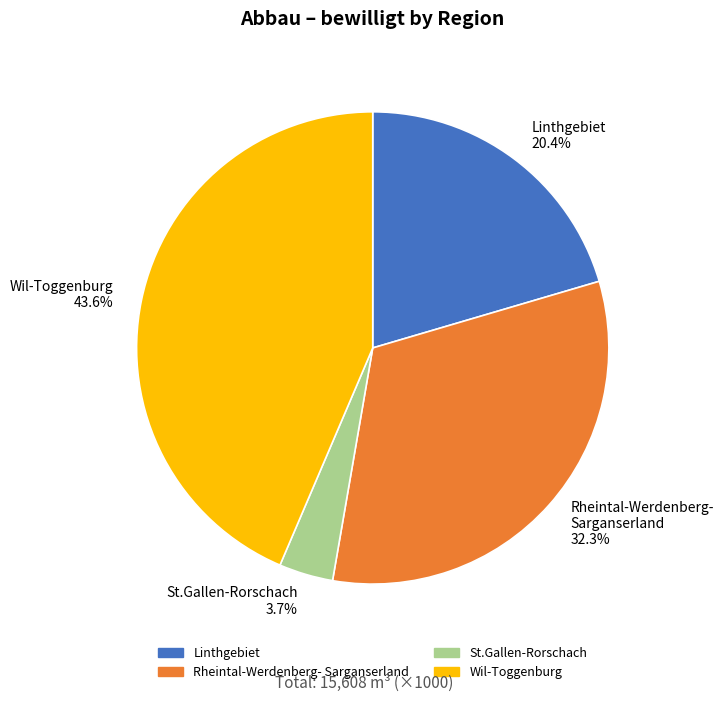

Approximately how many times larger is the value at Rheintal-Werdenberg- Sarganserland 32.3% compared to Linthgebiet 20.4%?

1.6